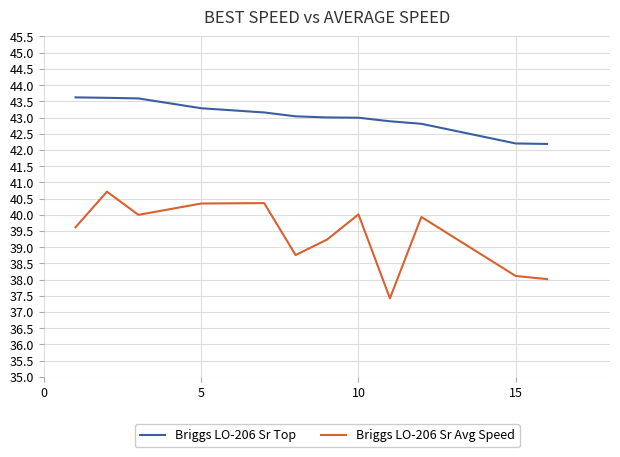

True or false: Briggs LO-206 Sr Avg Speed and Briggs LO-206 Sr Top cross at least once.

False